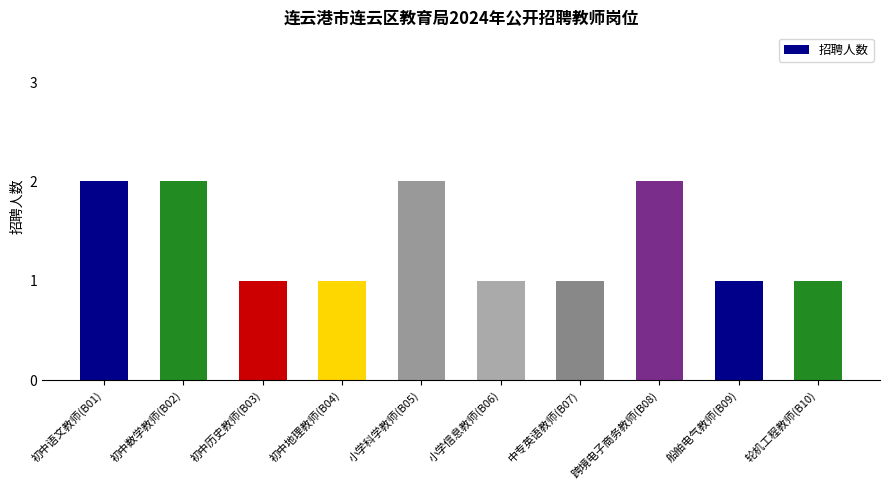

How many data points does each series have?

10